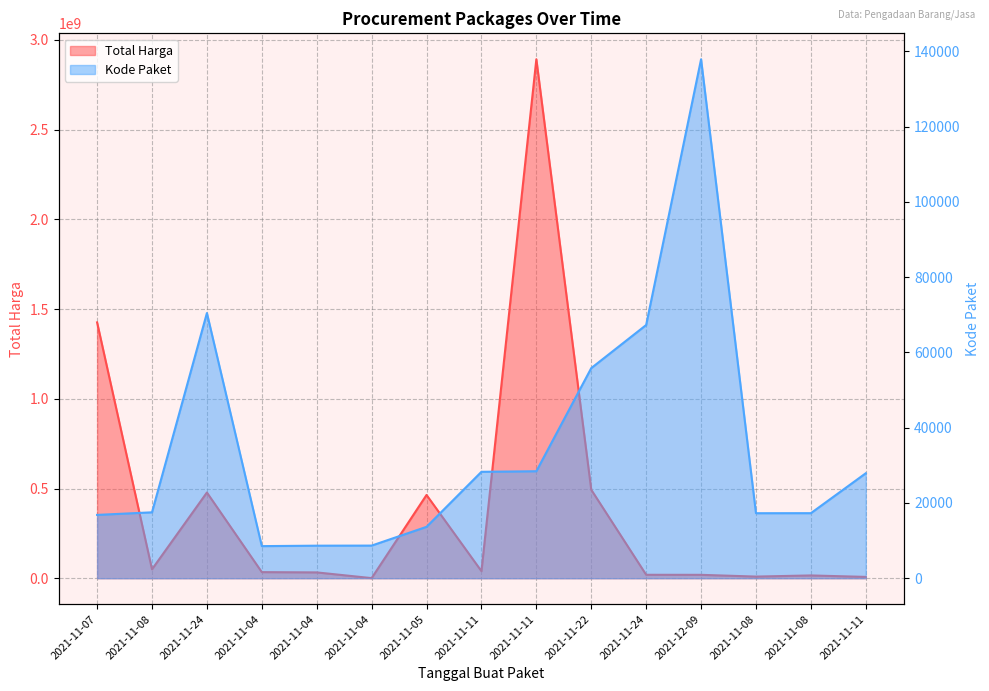

Reading left to right, extract all data points from this chart.

Total Harga: 1425867900	49730040	477600000	34000000	32441200	577875	464002100	39440000	2892122000	493000000	19175000	18900000	9180000	15513960	7401240
Kode Paket: 16823	17509	70453	8530	8646	8668	13652	28271	28425	55826	67279	137876	17272	17283	27891